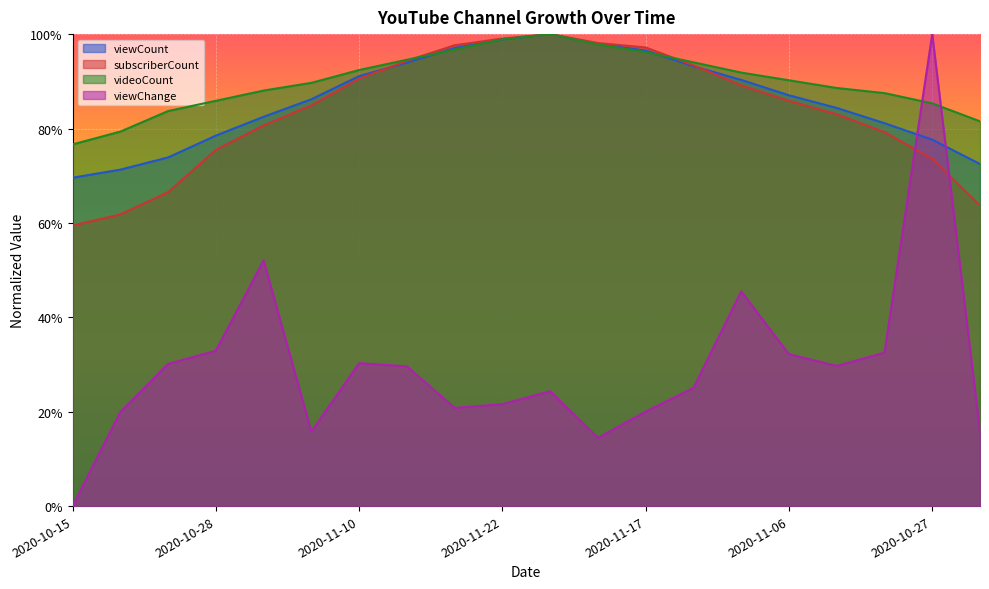

At which category does videoCount reach its first local peak?

2020-11-24